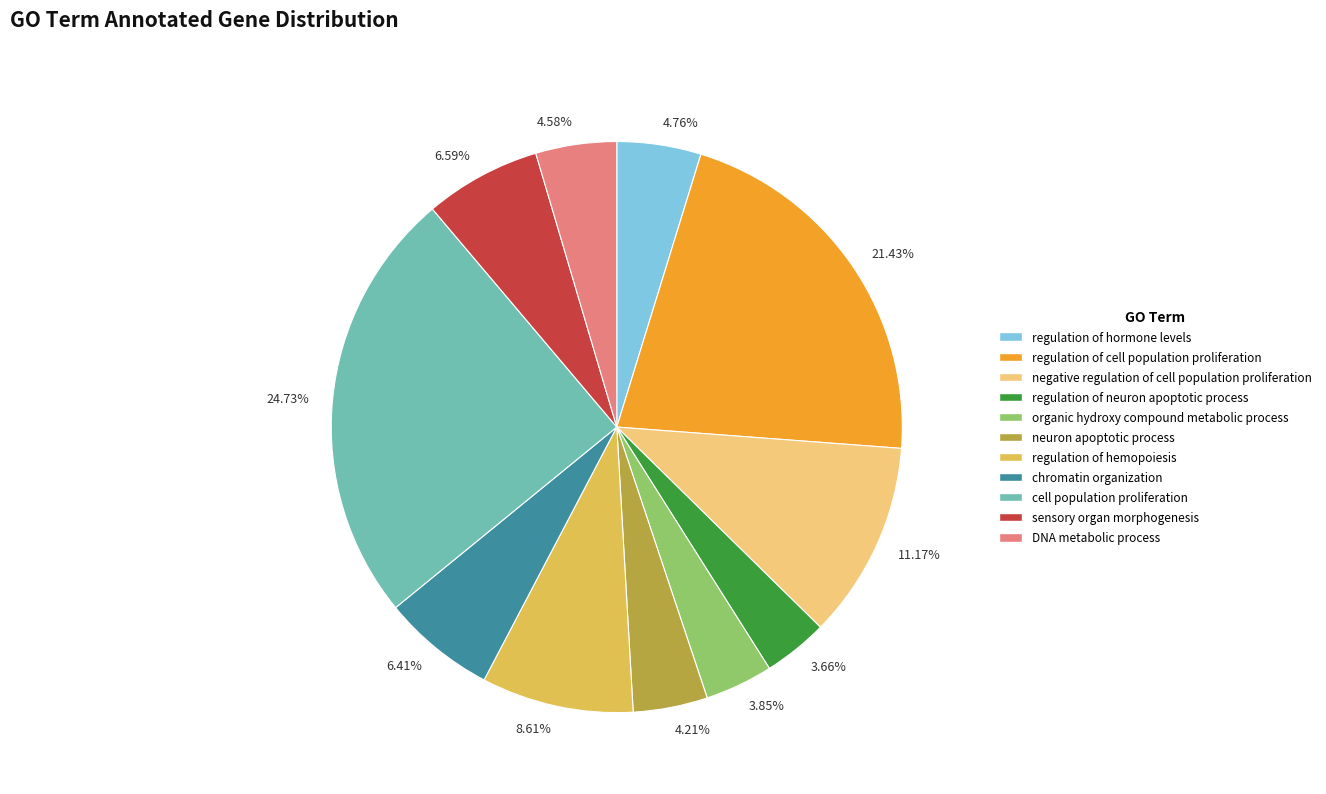

Between 11.17% and 21.43%, which is larger?

21.43%